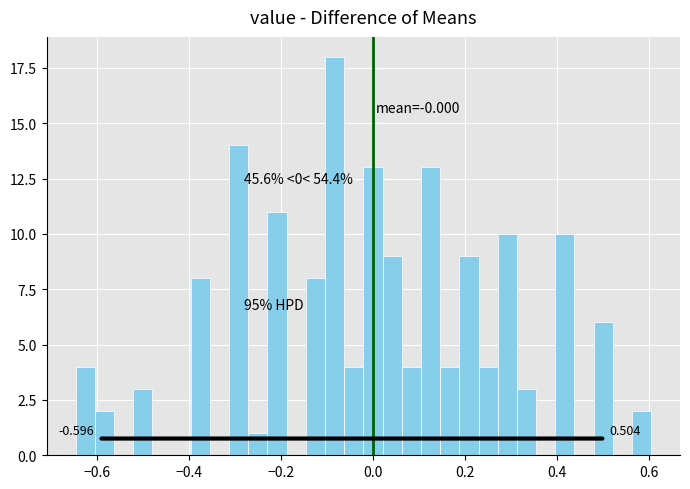

Around what value on the x-axis is the tallest bar? Give the approximate position of its centre, as read against the axis.

-0.08